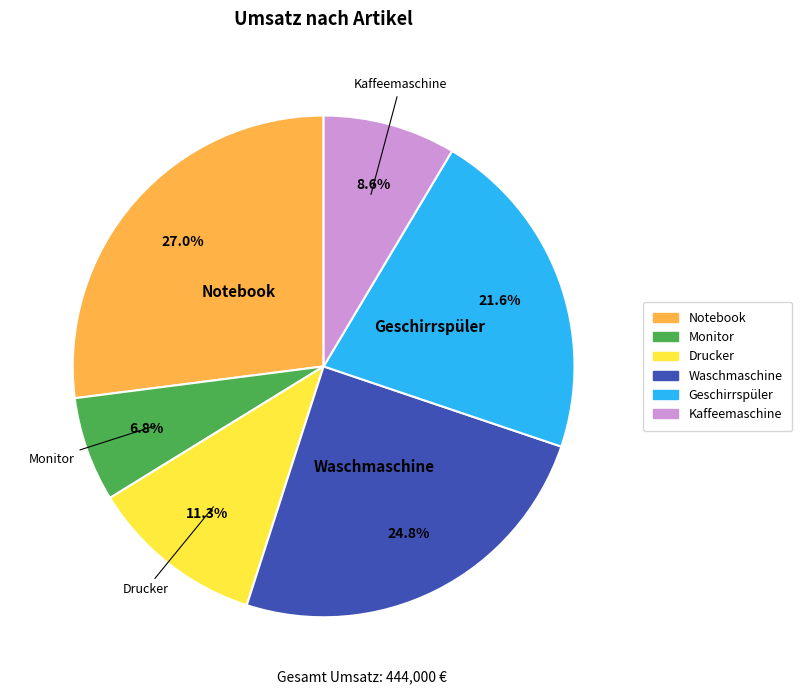

To the nearest percent, what is the combined percentage of Kaffeemaschine and Monitor?

15%